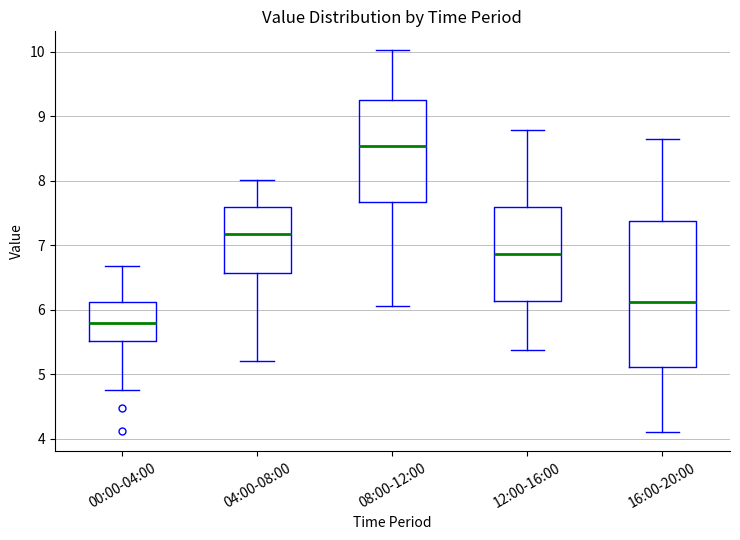

Reading left to right, read every box against the y-axis: the position of its median line, the range the box covers, and the ends of its whiskers. The values are not printed on the chart, so give them approximately, as read against the axis.

00:00-04:00: median 5.8, box 5.5 to 6.1, whiskers 4.8 to 6.7
04:00-08:00: median 7.2, box 6.6 to 7.6, whiskers 5.2 to 8.0
08:00-12:00: median 8.5, box 7.7 to 9.2, whiskers 6.1 to 10.0
12:00-16:00: median 6.9, box 6.1 to 7.6, whiskers 5.4 to 8.8
16:00-20:00: median 6.1, box 5.1 to 7.4, whiskers 4.1 to 8.7